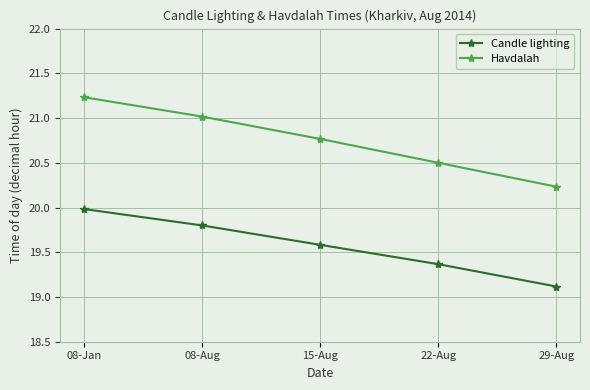

Is the value of Candle lighting at 08-Jan greater than the value of Havdalah at 29-Aug?

No